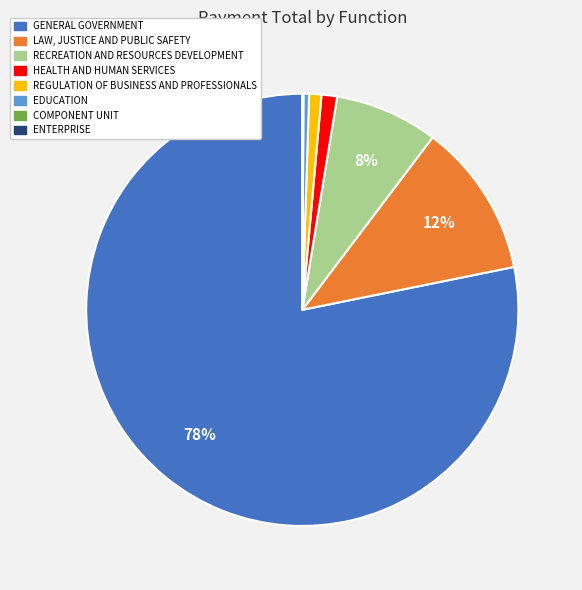

To the nearest percent, what is the difference between the largest and smallest slice percentages?

78%